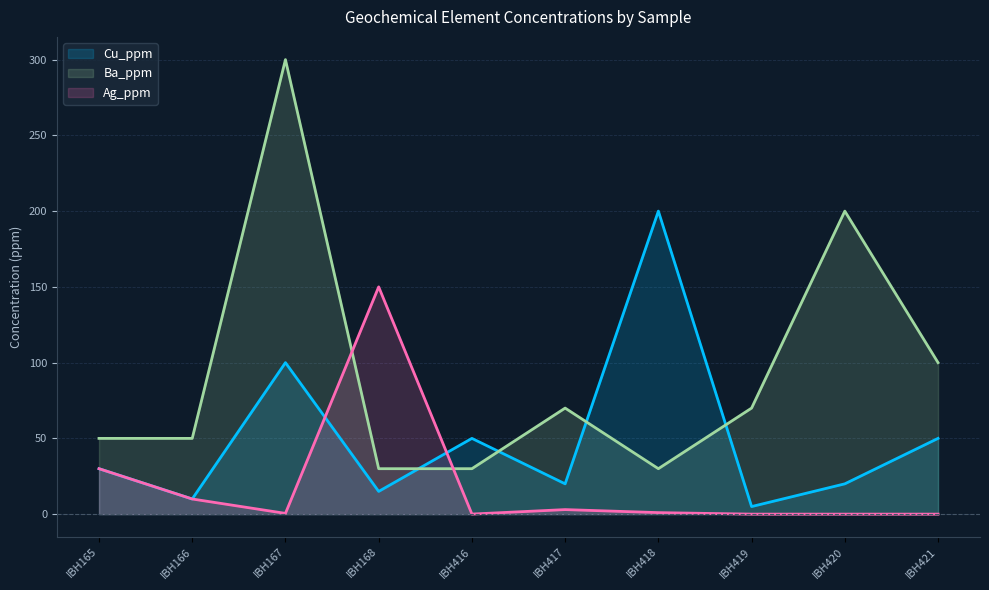

Which series has the largest range (max minus min)?

Ba_ppm